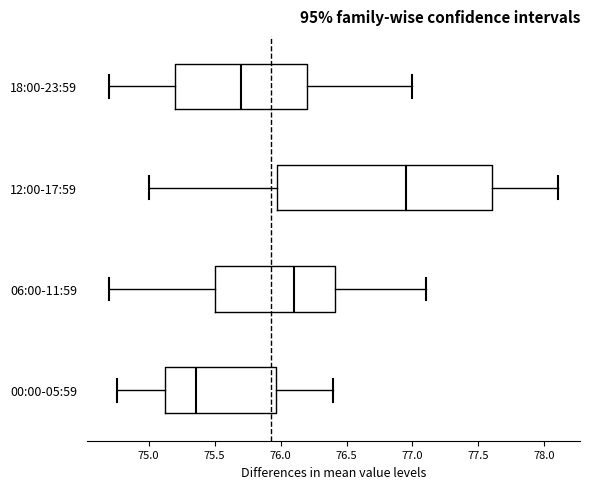

Reading bottom to top, transcribe this box plot: for each box, give where its median line is, the range the box spans, and where its two whiskers end, as read against the x-axis. The values are not printed on the chart, so give them approximately, as read against the axis.

00:00-05:59: median 75.35, box 75.10 to 75.95, whiskers 74.75 to 76.40
06:00-11:59: median 76.10, box 75.50 to 76.40, whiskers 74.70 to 77.10
12:00-17:59: median 76.95, box 76.00 to 77.60, whiskers 75.00 to 78.10
18:00-23:59: median 75.70, box 75.20 to 76.20, whiskers 74.70 to 77.00